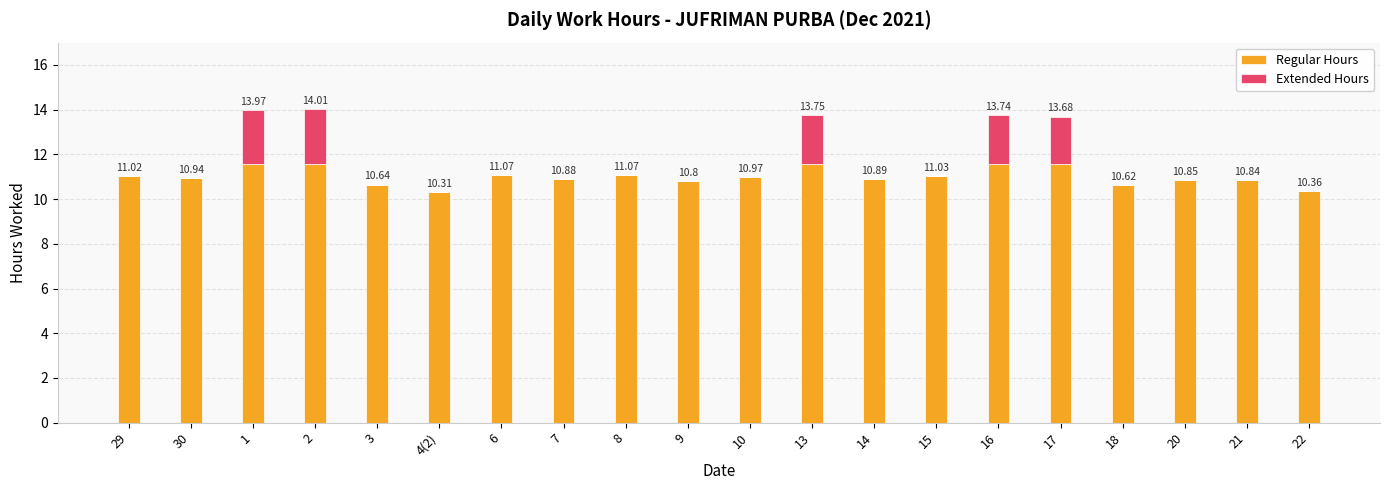

Which series has the largest range (max minus min)?

Extended Hours